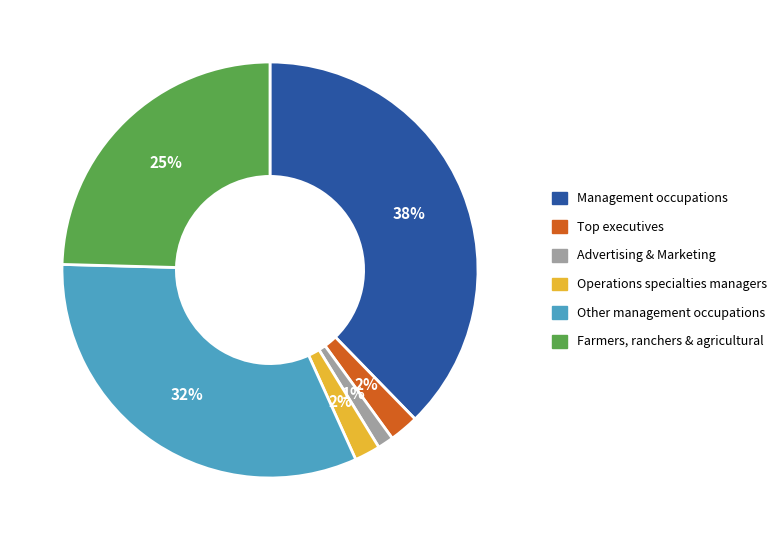

To the nearest percent, what is the average slice percentage?

17%